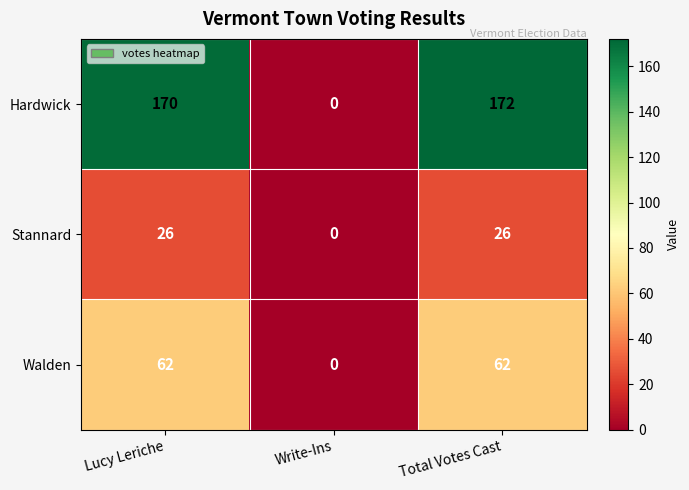

What is the spread (max minus min) of values at Lucy Leriche?

144